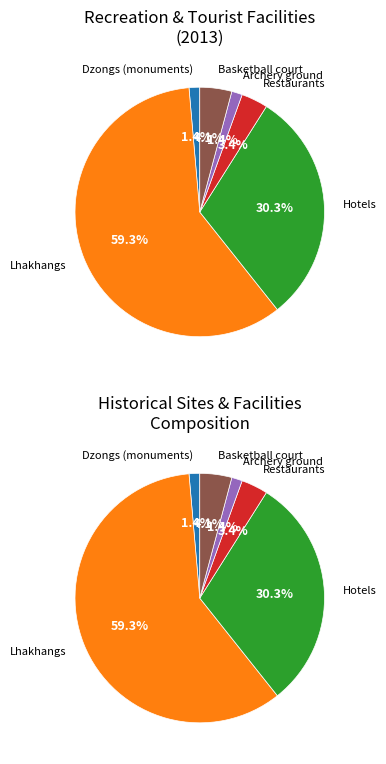

Rank the categories by value from highest to lowest.

Lhakhangs, Hotels, Basketball court, Restaurants, Dzongs (monuments), Archery ground